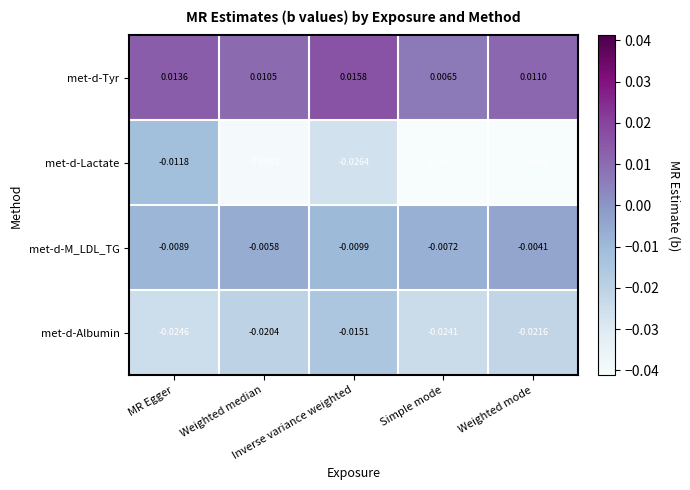

Rank the series by their average value, from lowest to highest.

met-d-Lactate, met-d-Albumin, met-d-M_LDL_TG, met-d-Tyr